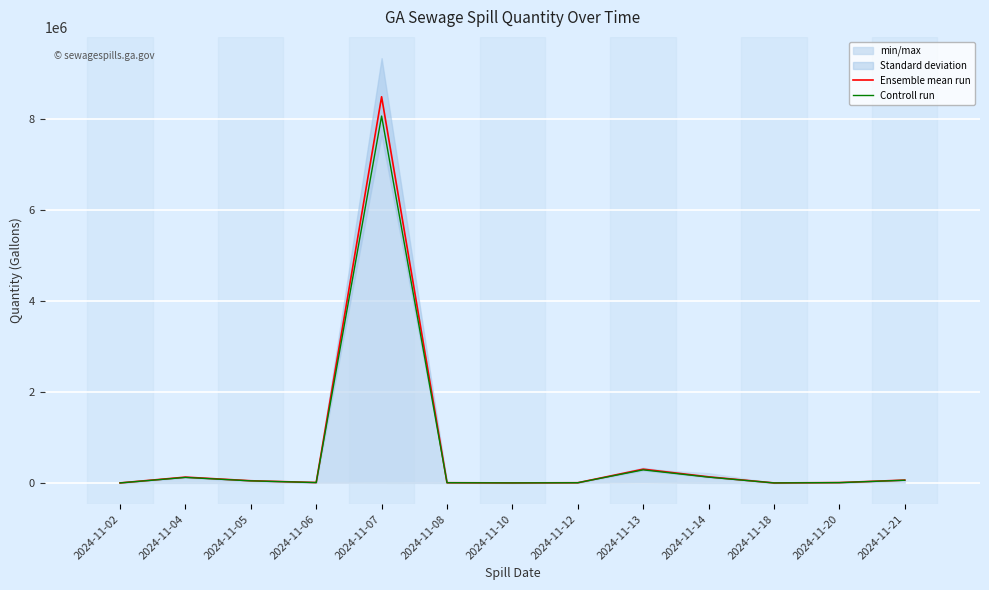

Is this an area chart (filled region under the line)?

No